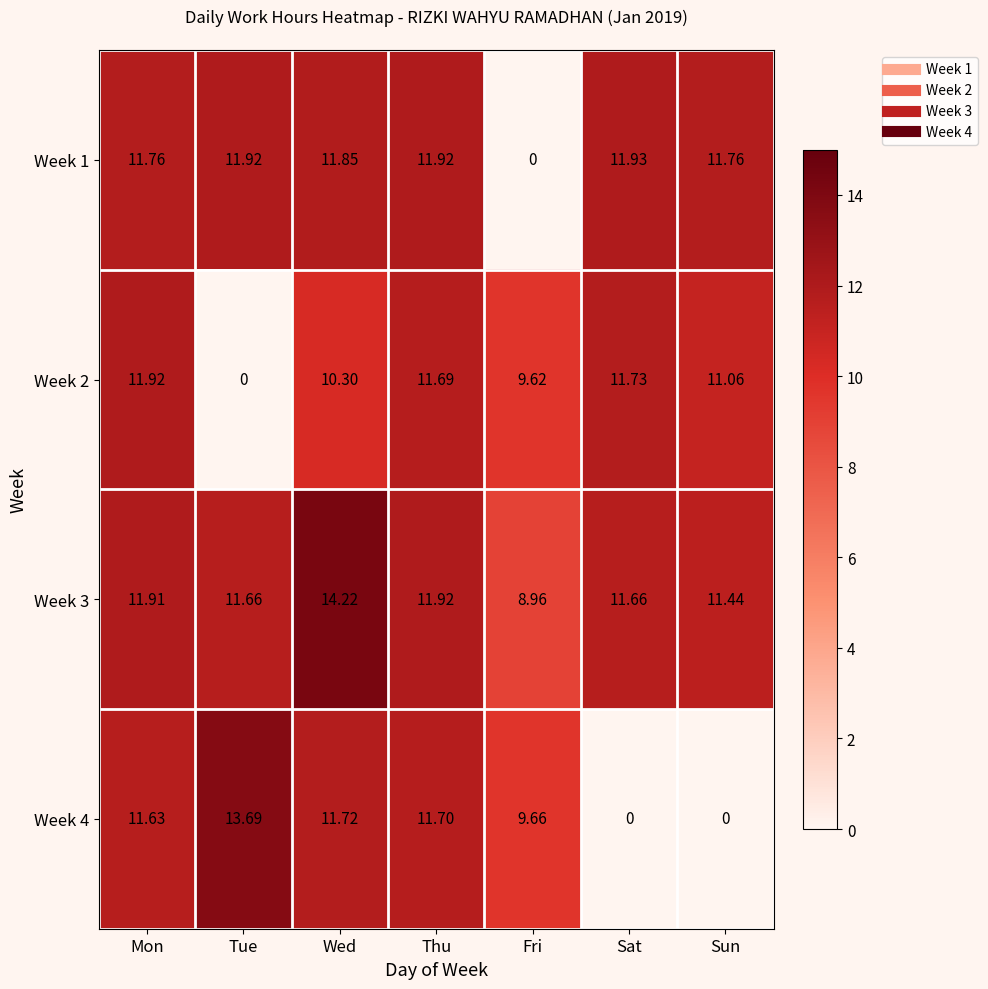

Is the value of Week 4 at Wed greater than the value of Week 3 at Fri?

Yes